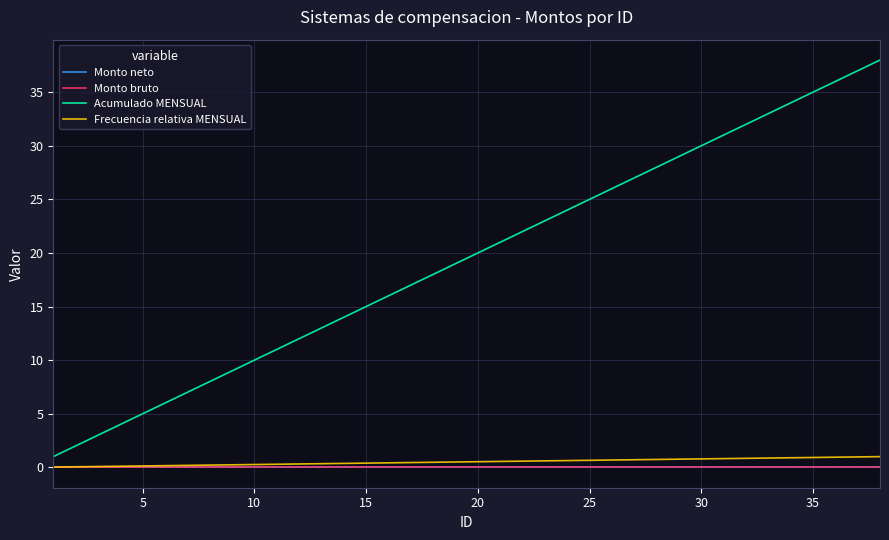

How many lines are shown in the chart?

4